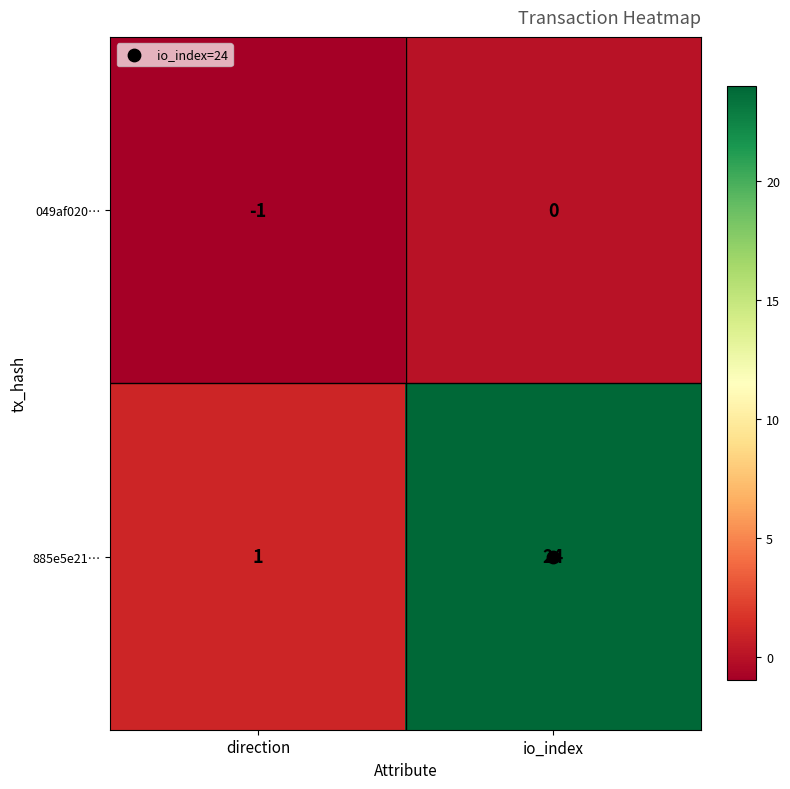

The 049af020… series shows -1 at direction. True or false?

True